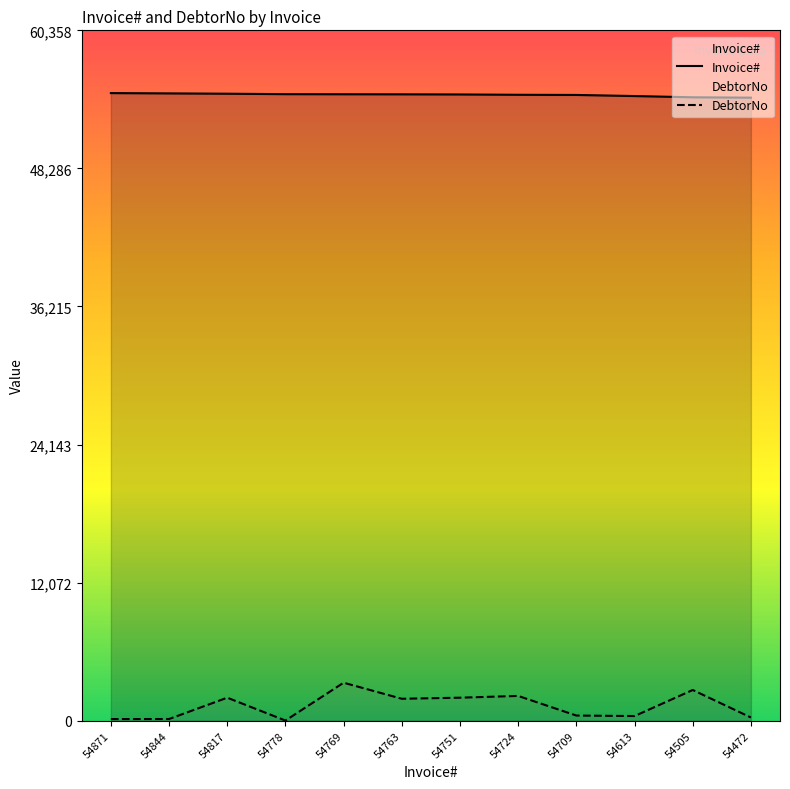

True or false: Invoice# has more than 2 points higher than both neighbors.

False